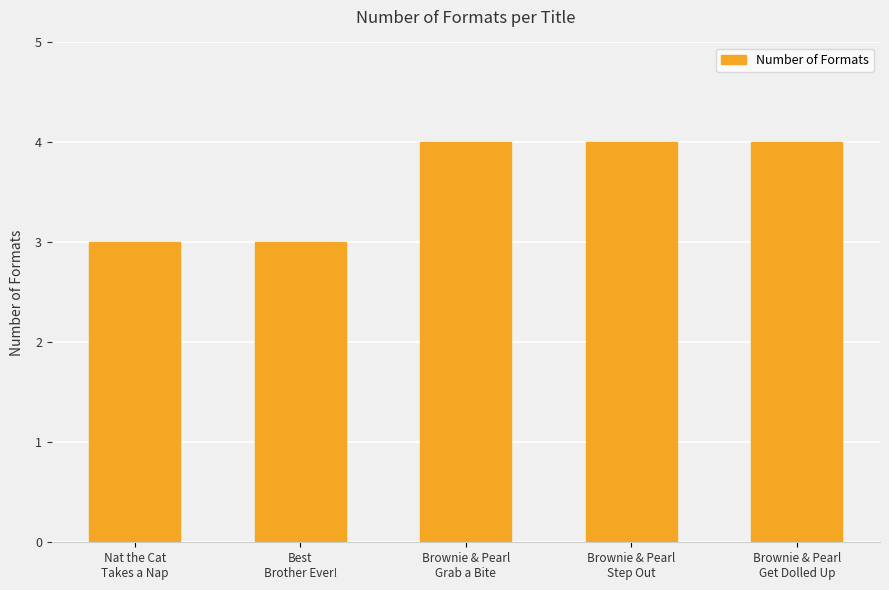

Are the bars grouped side by side (vs. stacked)?

No